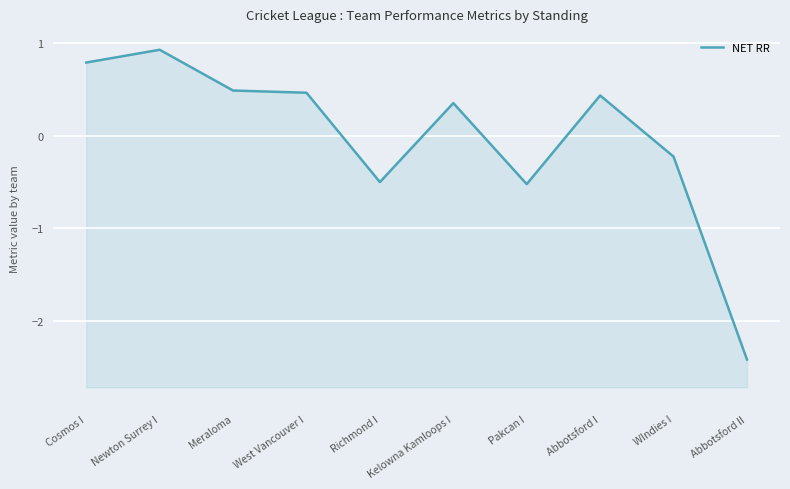

What is the minimum value shown in the chart?

-2.4